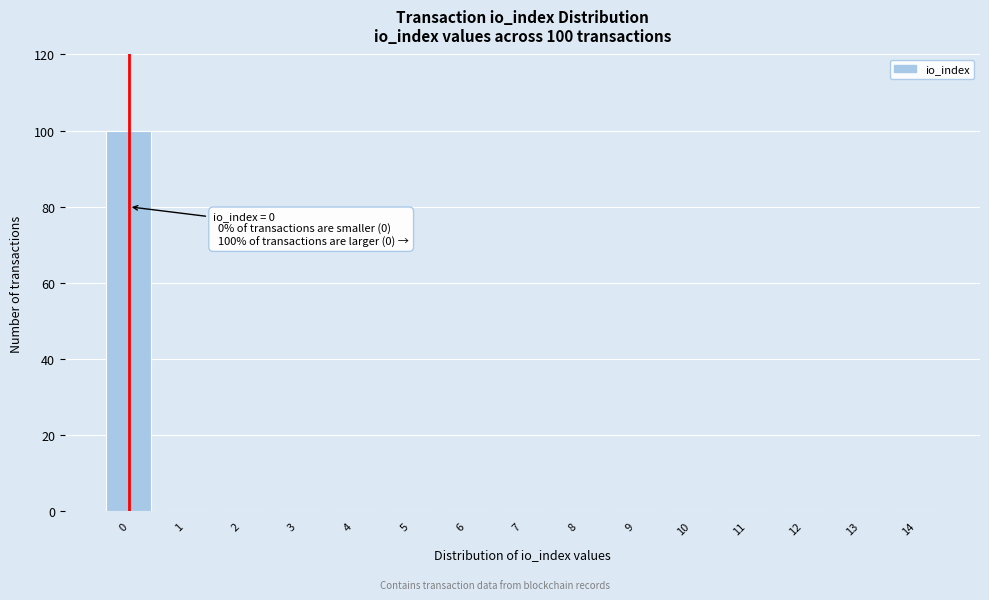

Reading left to right, what are all the values shown in this chart?

0=100	1=0	2=0	3=0	4=0	5=0	6=0	7=0	8=0	9=0	10=0	11=0	12=0	13=0	14=0